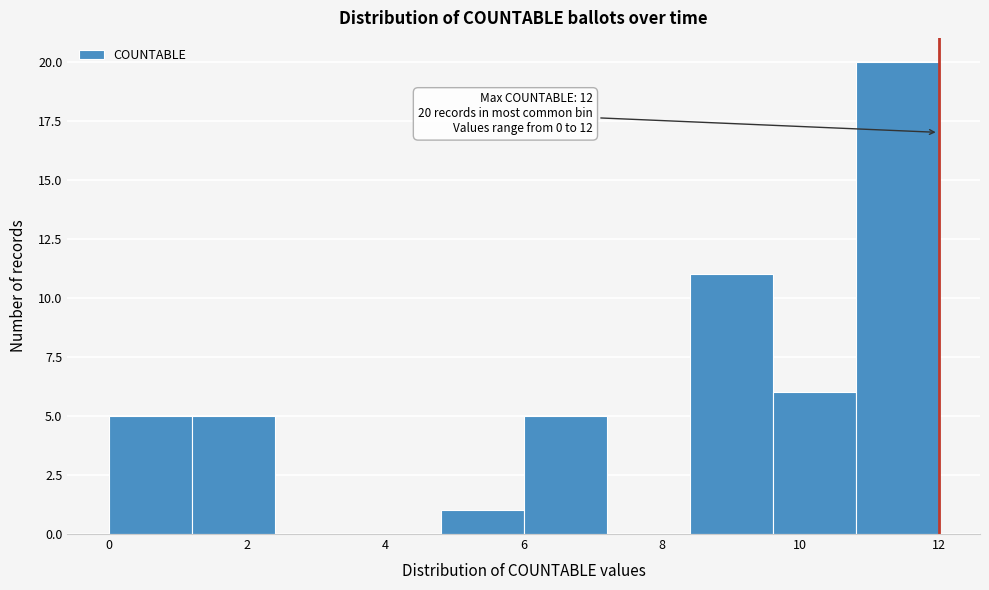

Which range on the x-axis has the tallest bar?

10.8 to 12.0